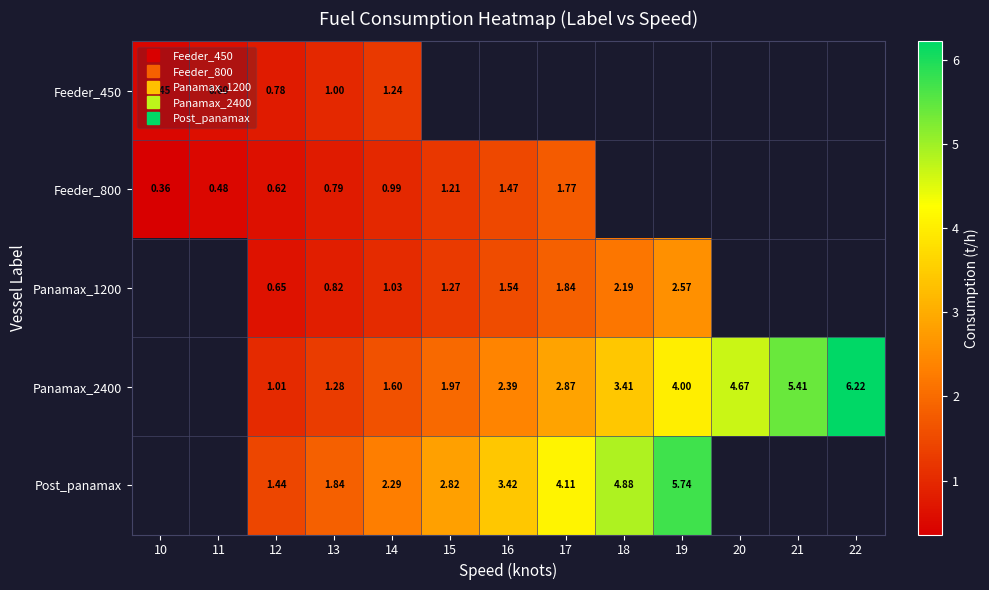

At how many categories does at least one series exceed 5?

3